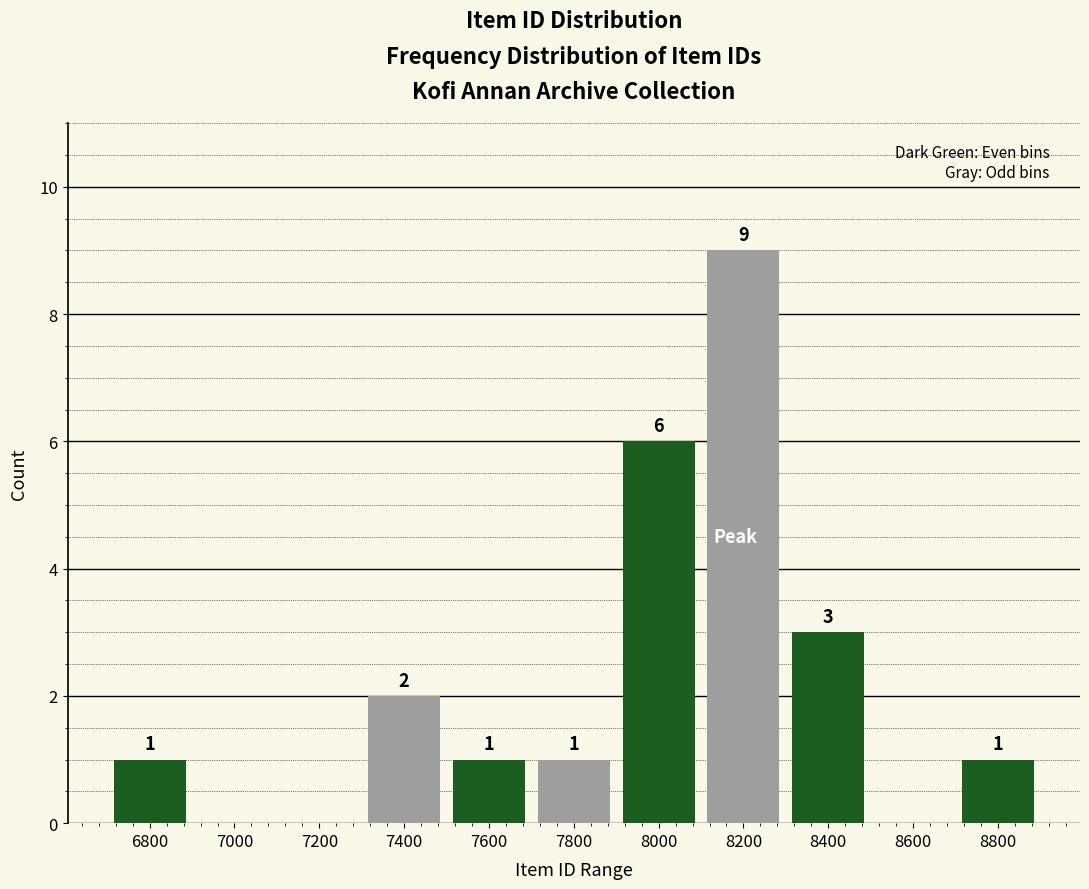

Reading left to right, transcribe all the data shown in this chart.

6800=1	7000=0	7200=0	7400=2	7600=1	7800=1	8000=6	8200=9	8400=3	8600=0	8800=1